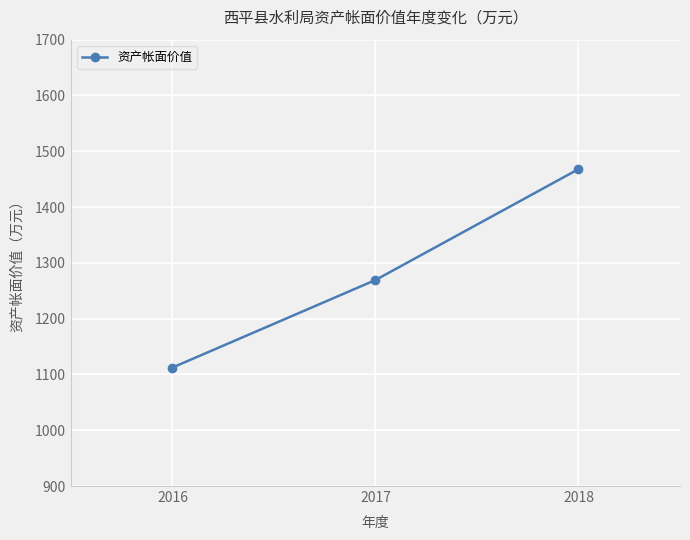

Is this an area chart (filled region under the line)?

No